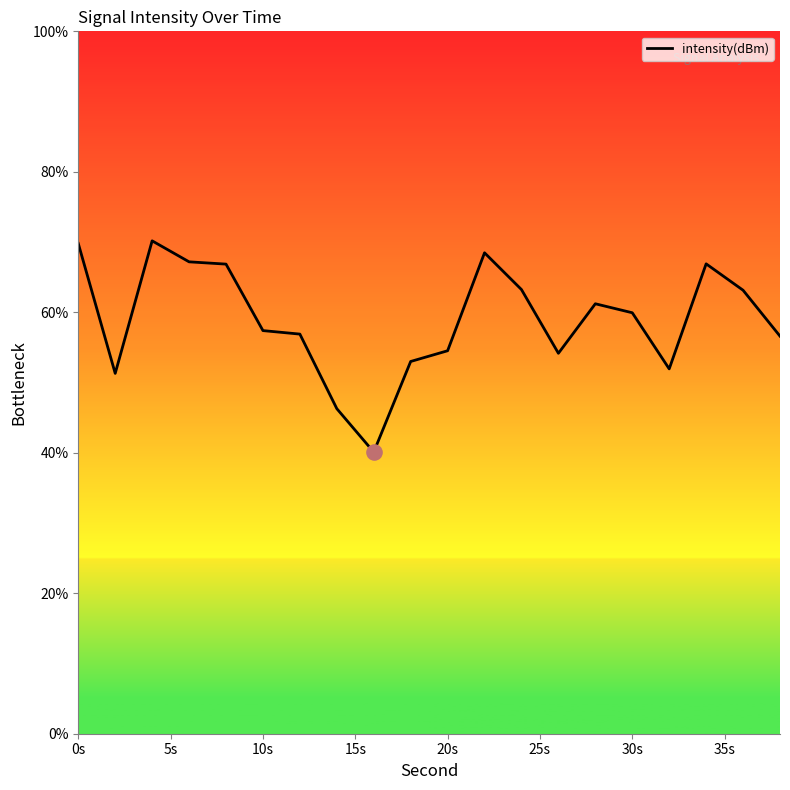

How many lines are shown in the chart?

1